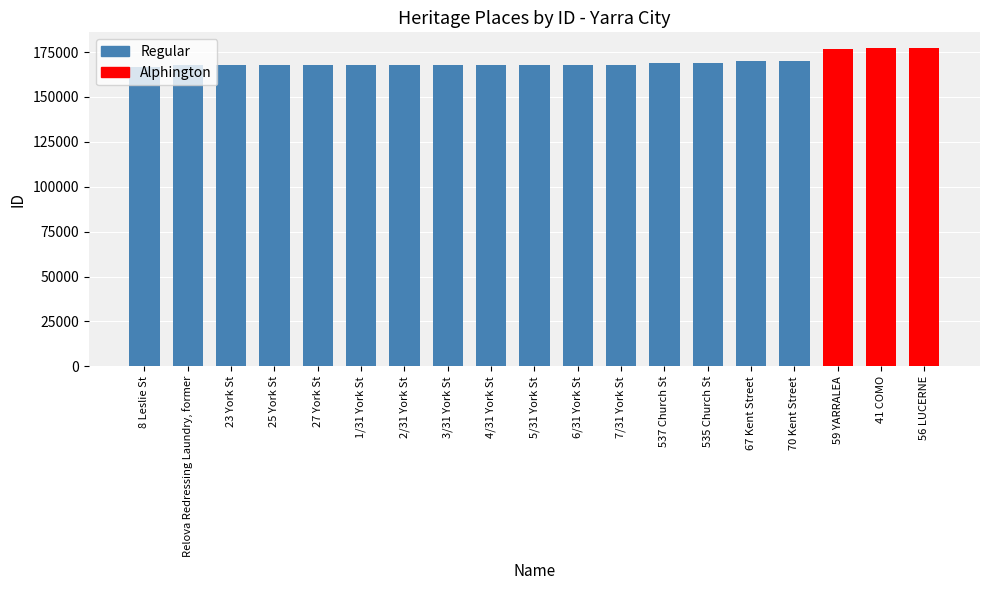

What is the smallest value displayed?

166486